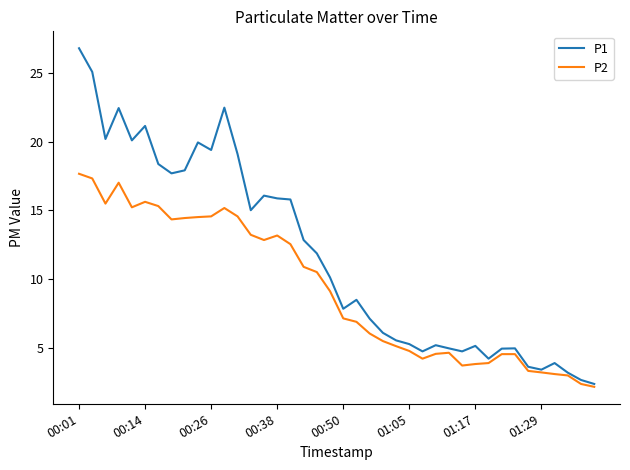

What is the minimum value shown in the chart?

2.2